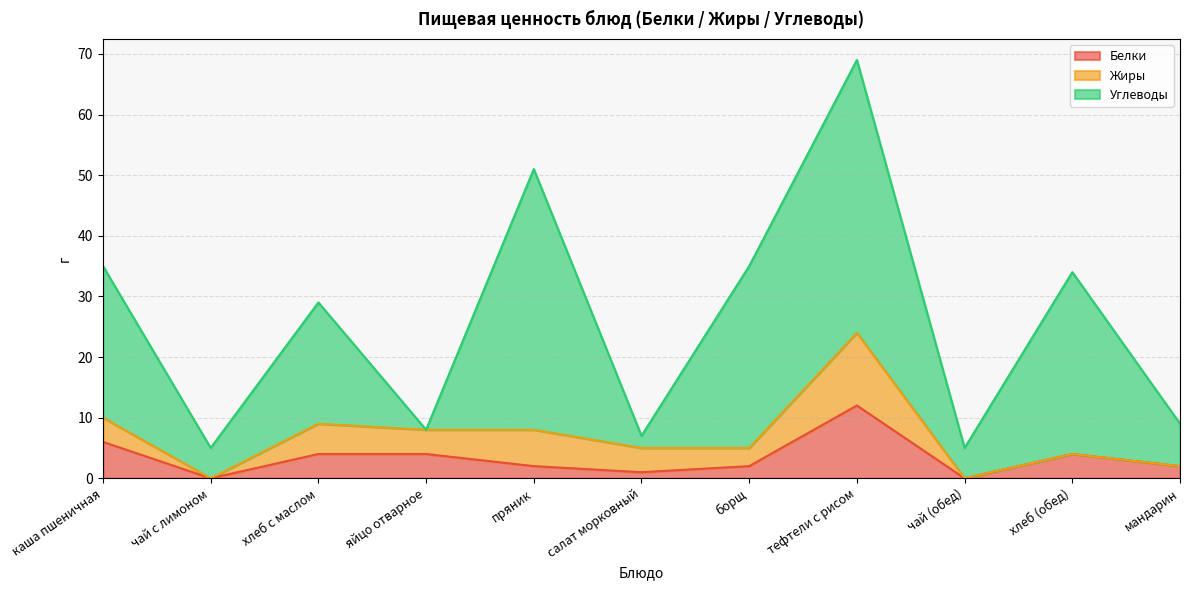

Which series has the largest total across all categories?

Углеводы